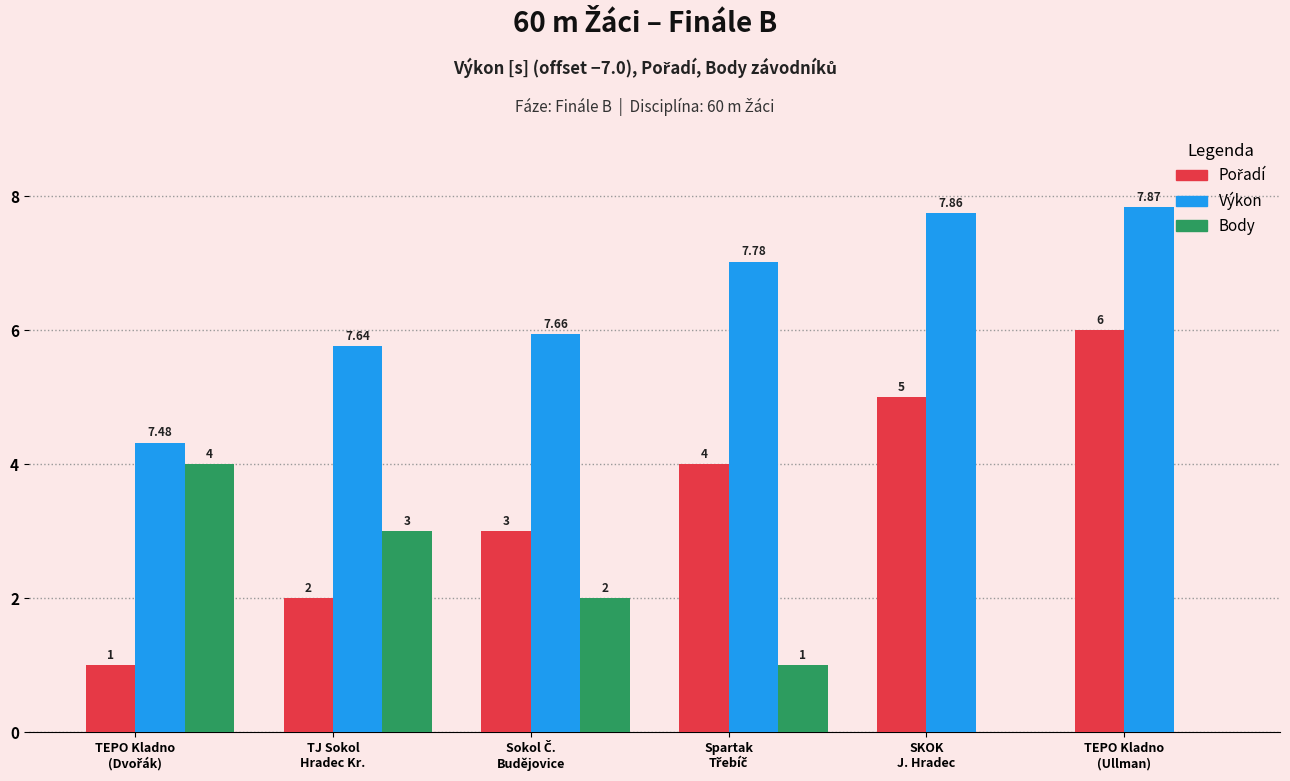

Which series has the largest total across all categories?

Výkon